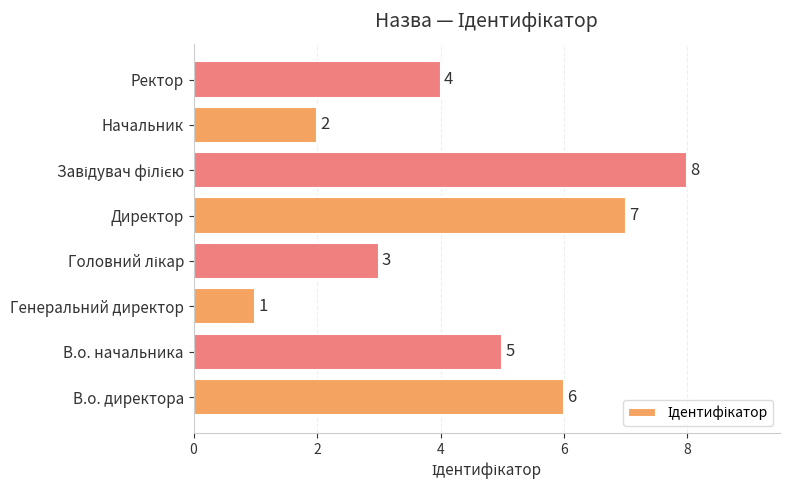

Between В.о. директора and Генеральний директор, which is larger?

В.о. директора